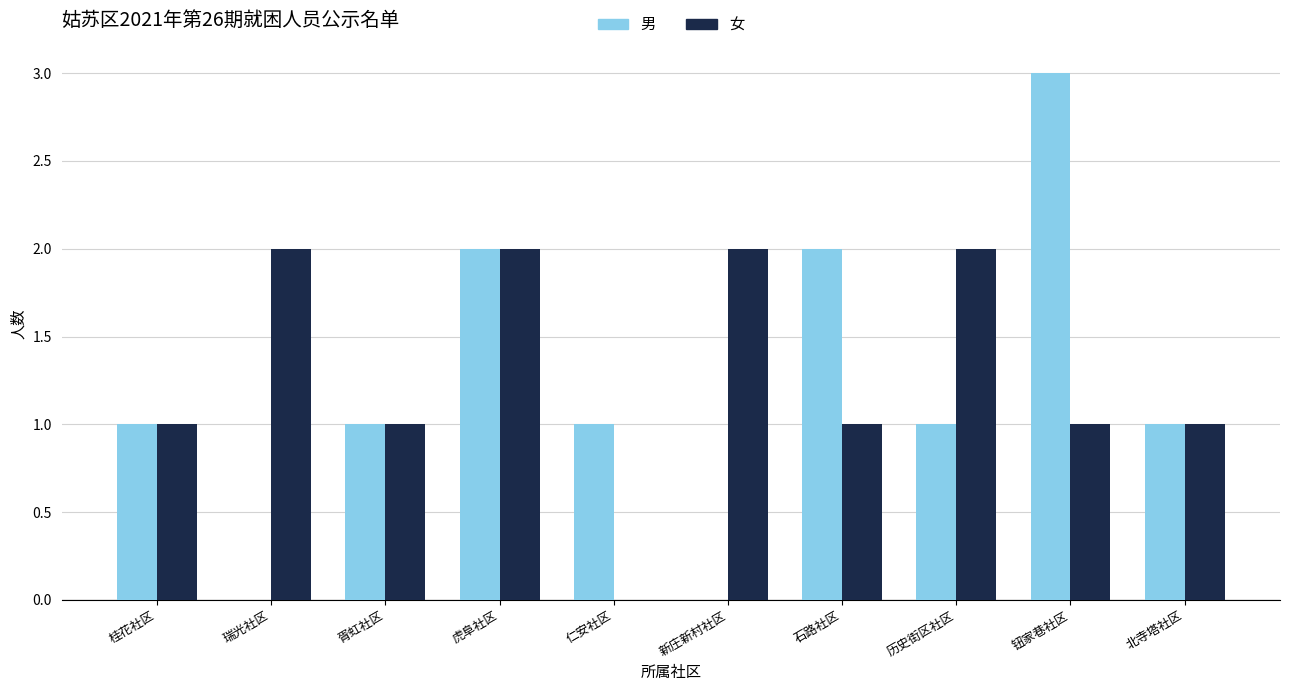

What is the sum of all 女 values?

13